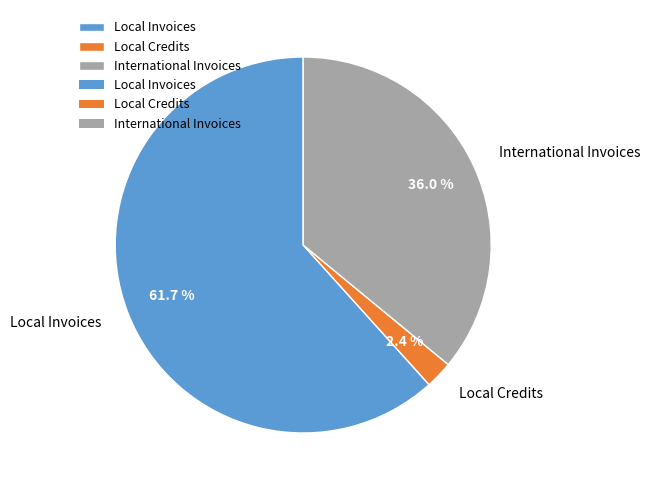

Which has a higher value, International Invoices or Local Credits?

International Invoices